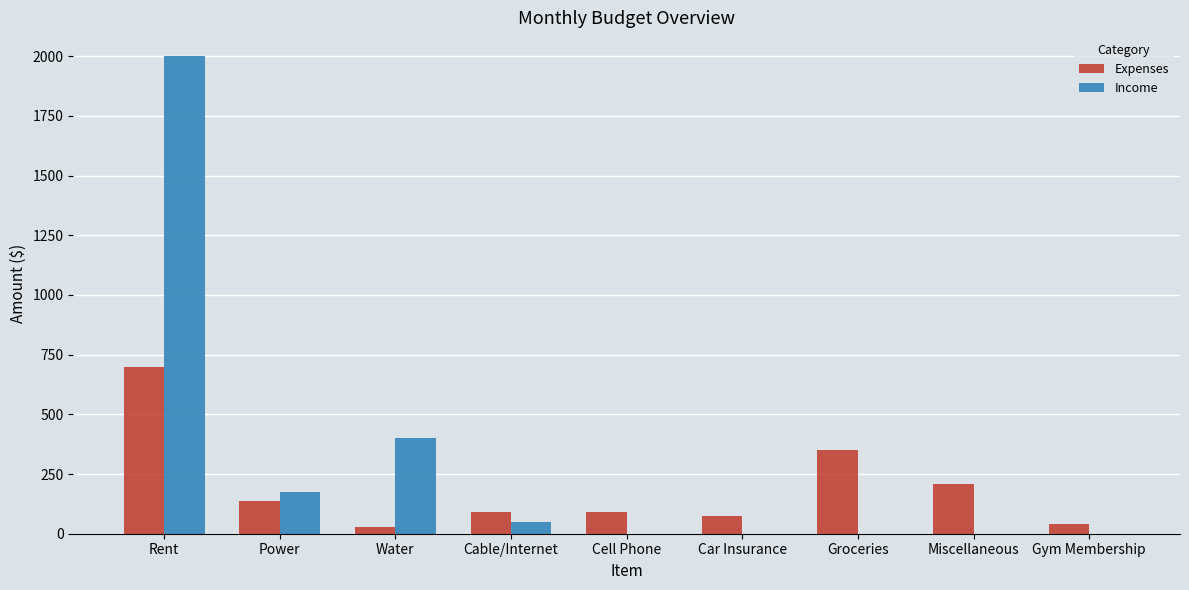

At which category does the chart reach its peak across all series?

Rent